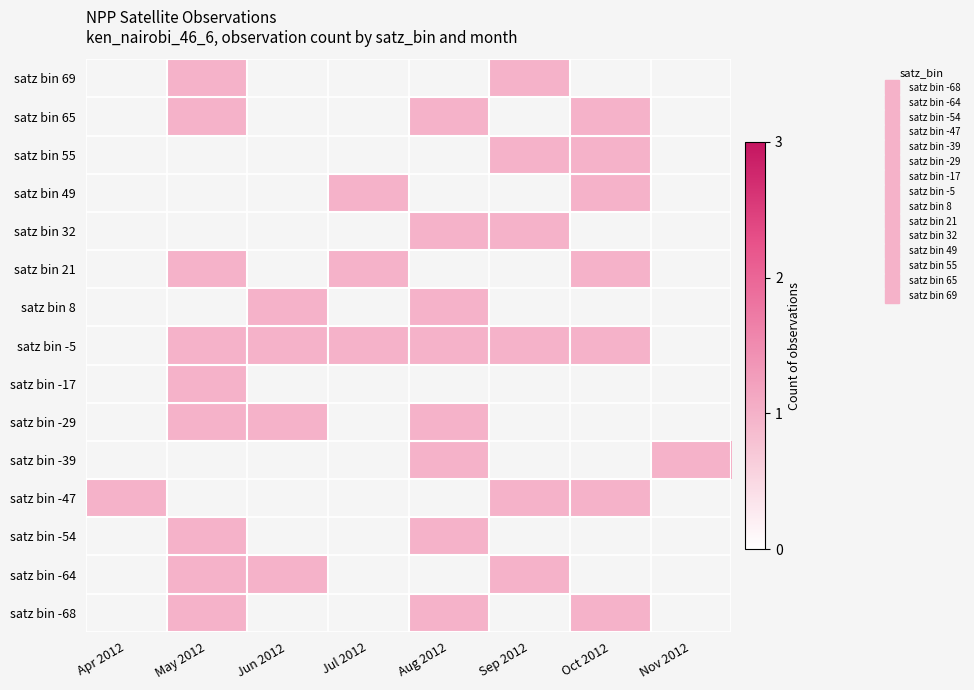

What is the sum of the satz bin 69 values at Sep 2012 and May 2012?

2.0